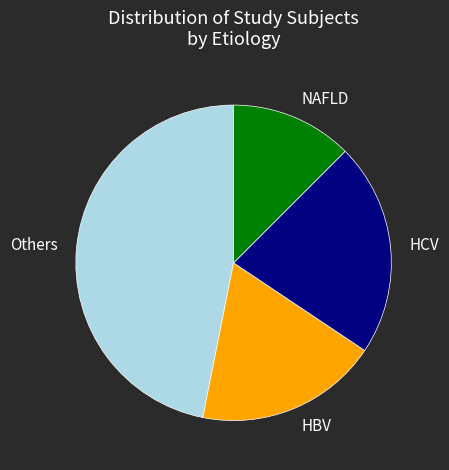

Rank the categories by value from lowest to highest.

NAFLD, HBV, HCV, Others